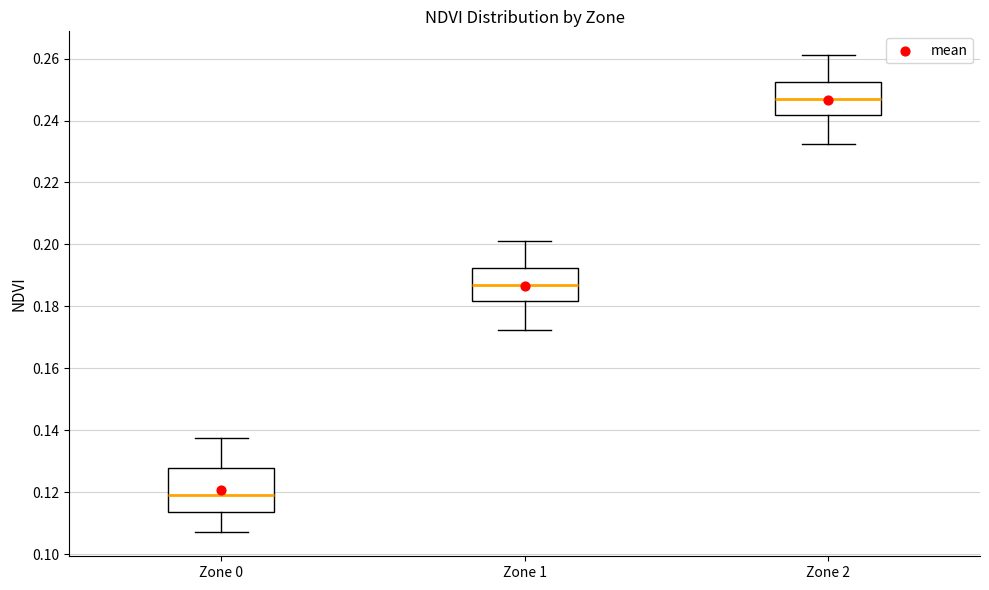

Reading left to right, transcribe this box plot: for each box, give where its median line is, the range the box spans, and where its two whiskers end, as read against the y-axis. The values are not printed on the chart, so give them approximately, as read against the axis.

Zone 0: median 0.120, box 0.114 to 0.128, whiskers 0.106 to 0.138
Zone 1: median 0.186, box 0.182 to 0.192, whiskers 0.172 to 0.202
Zone 2: median 0.246, box 0.242 to 0.252, whiskers 0.232 to 0.262